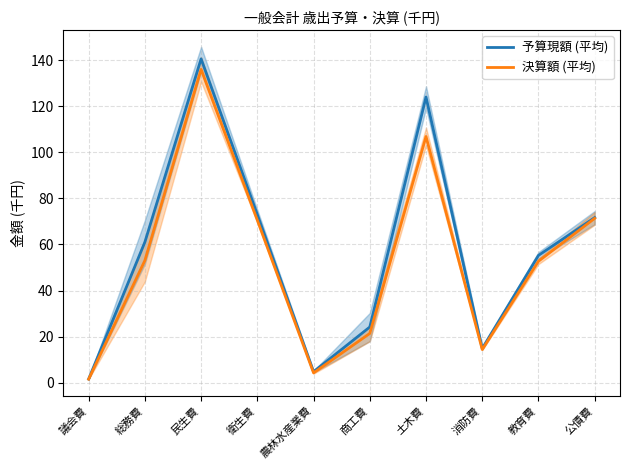

Where does the 予算現額 (平均) series first go above 61?

総務費